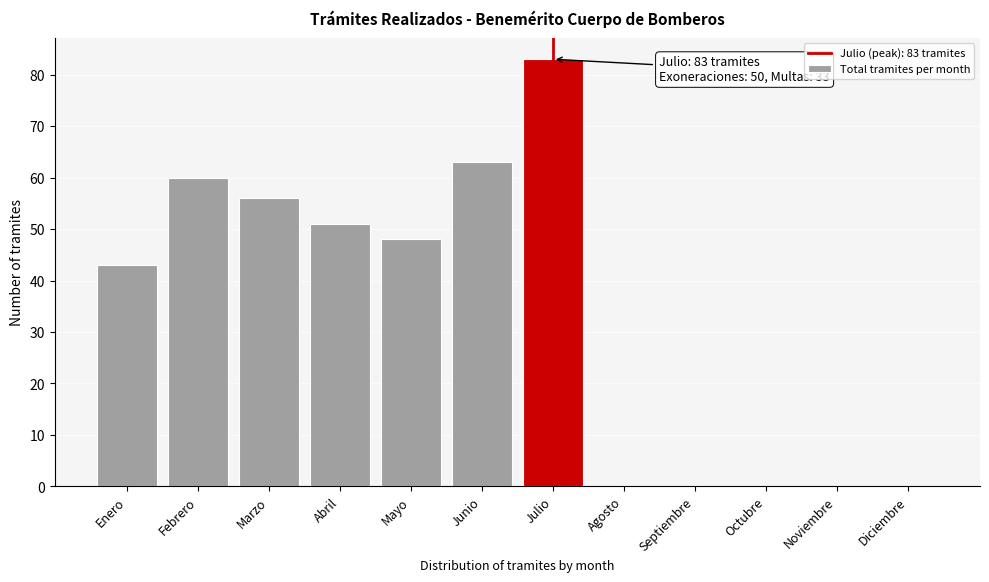

Reading left to right, list all the values displayed in this chart.

Enero=43	Febrero=60	Marzo=56	Abril=51	Mayo=48	Junio=63	Julio=83	Agosto=0	Septiembre=0	Octubre=0	Noviembre=0	Diciembre=0